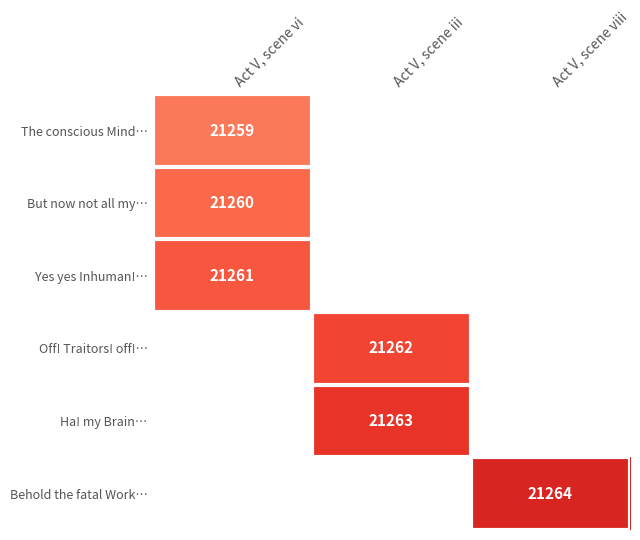

How many categories are shown in the chart?

3